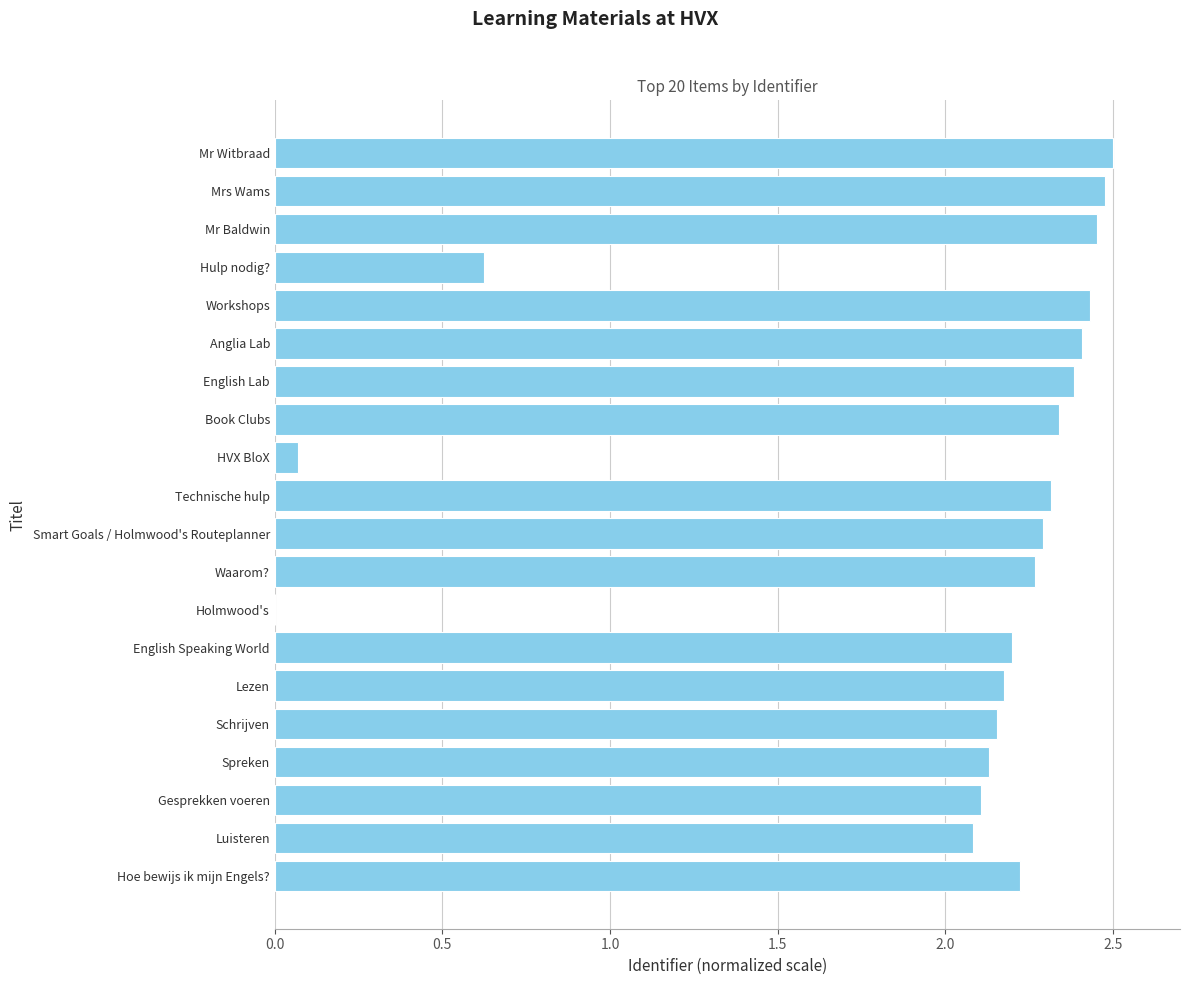

Which has a higher value, Anglia Lab or Schrijven?

Anglia Lab